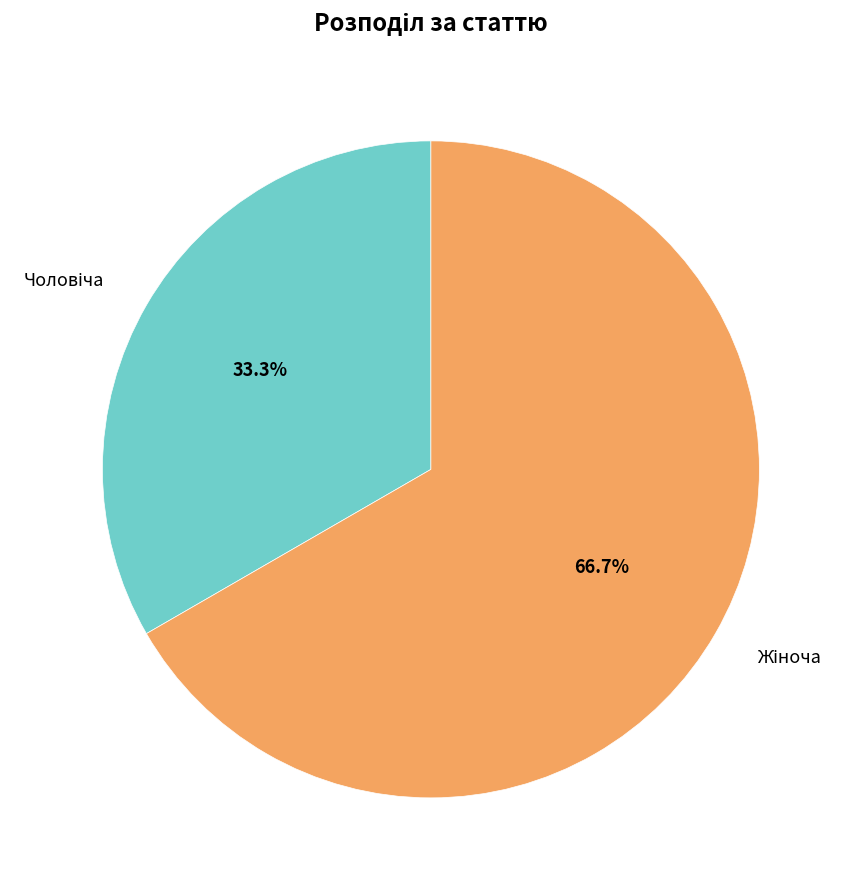

Does any single category account for the majority?

Yes